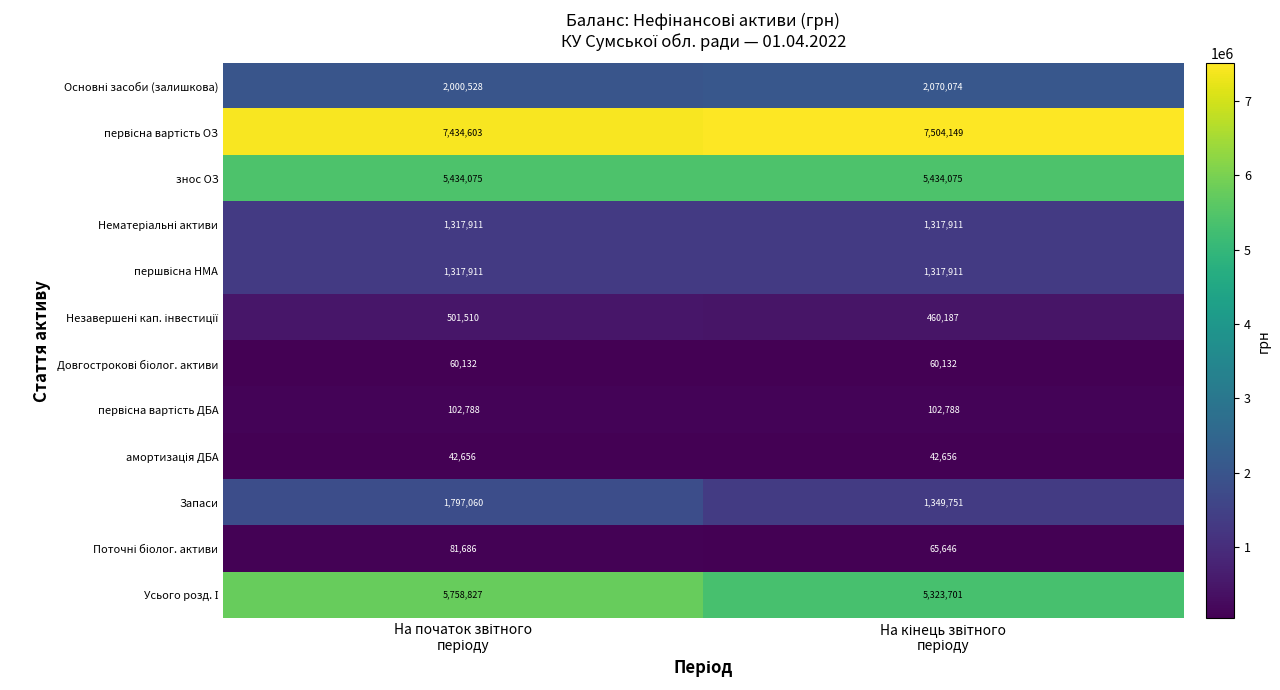

At how many categories does at least one series exceed 2539542?

2